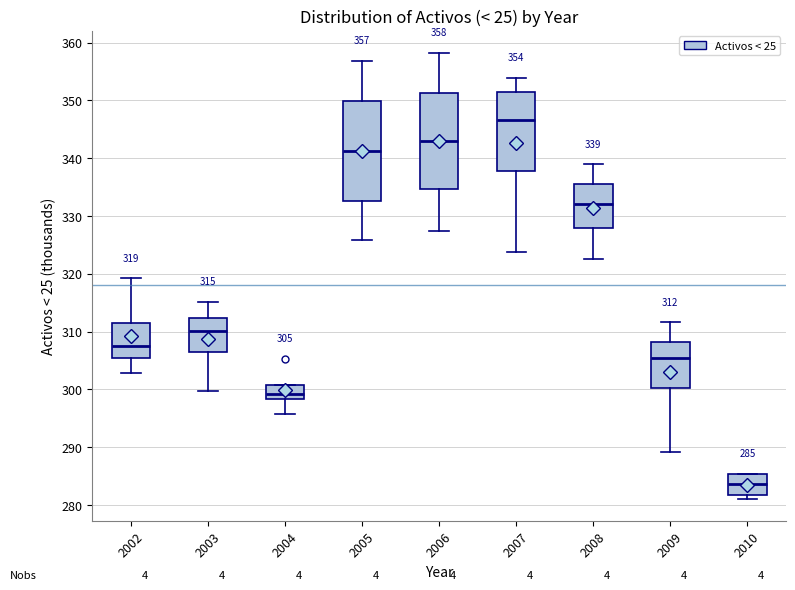

Which box's median line is the highest?

2007